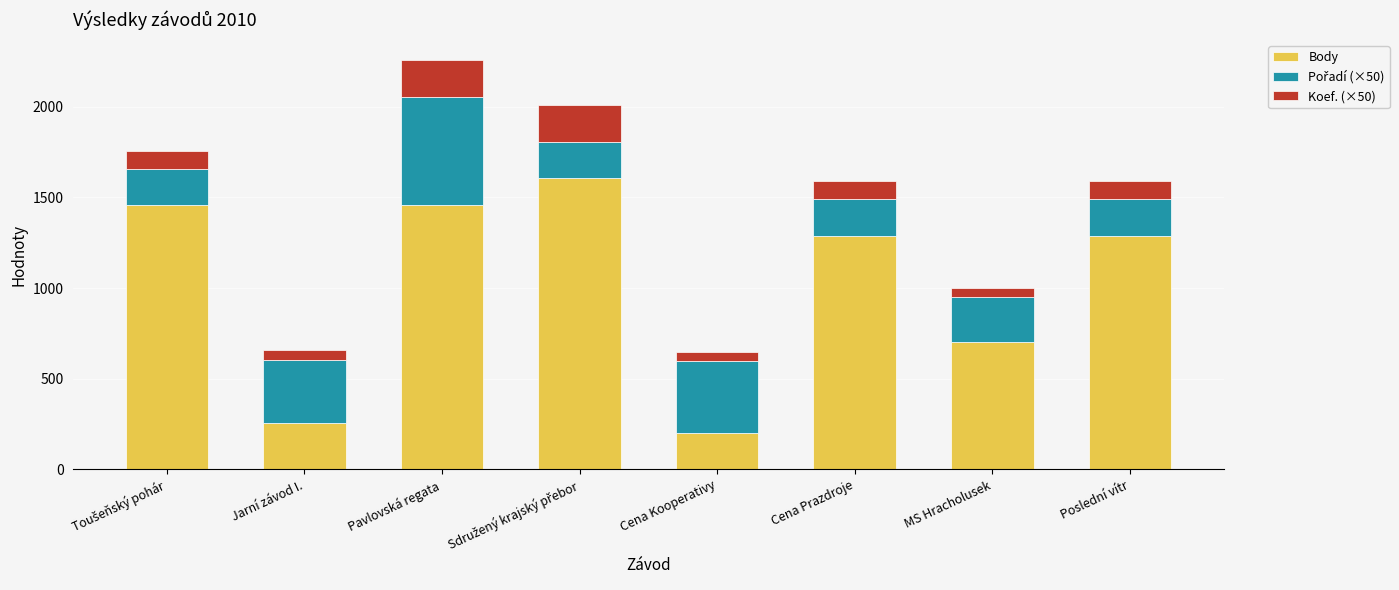

Where is Body nearest to the value 903?

MS Hracholusek